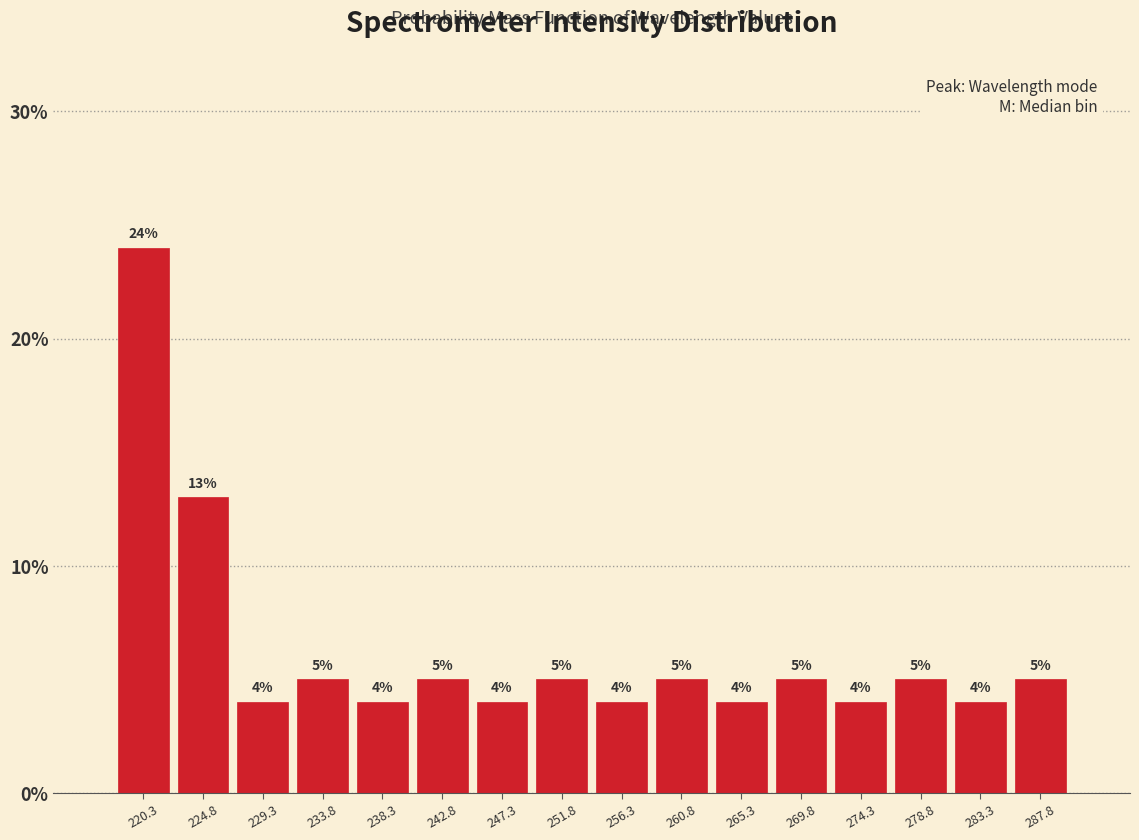

Over which range of the x-axis is the bar tallest?

218.0 to 222.5